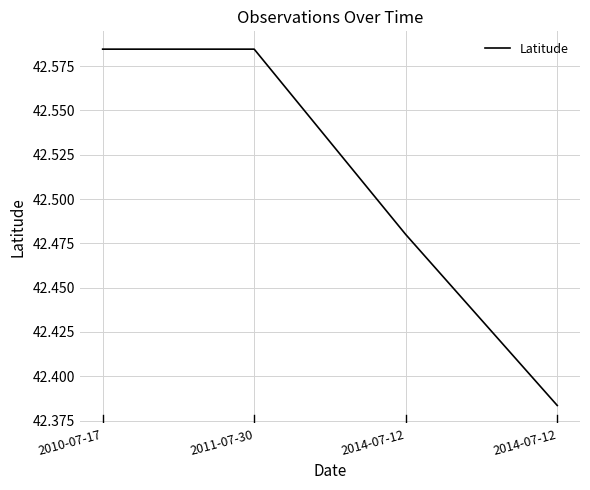

What is the difference between the values at 2014-07-12 and 2014-07-12?

0.1